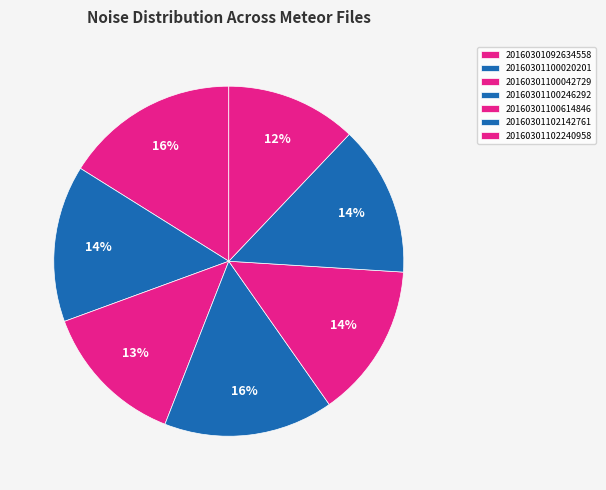

Is it true that 20160301100614846 is 29% of the pie?

False